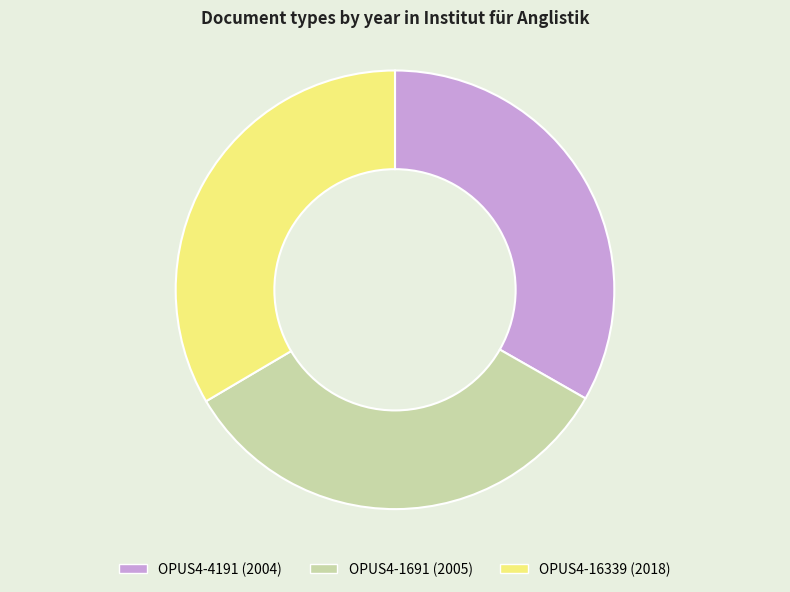

Is the sum of OPUS4-16339 and OPUS4-4191 greater than half?

Yes